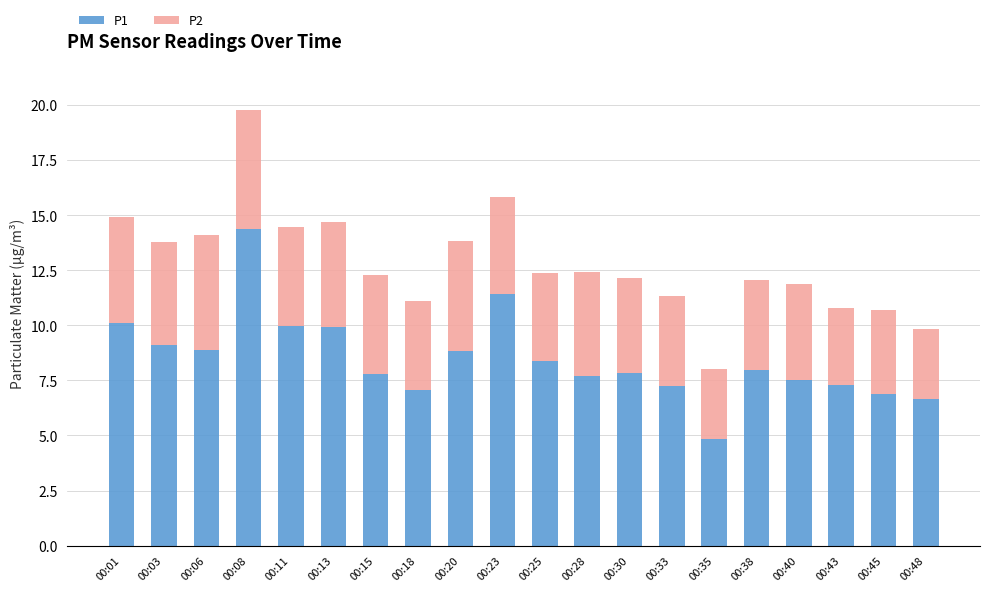

At which label does P1 reach its peak?

00:08